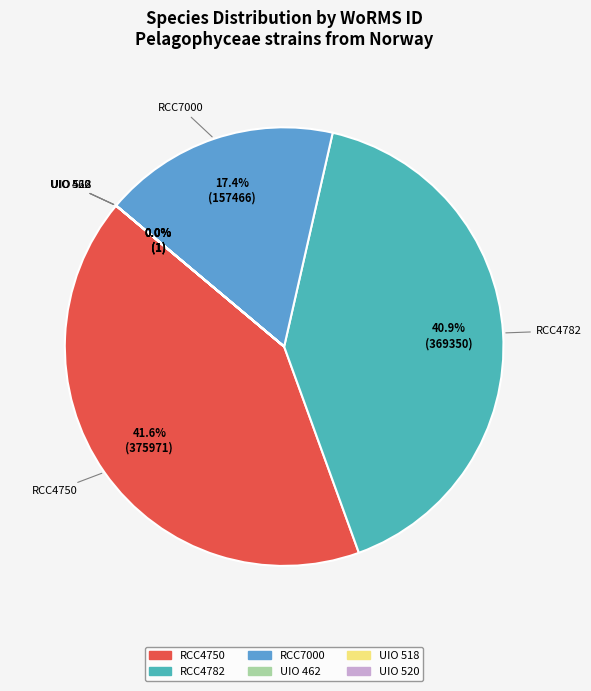

Approximately how many times larger is the value at RCC7000 compared to RCC4750?

0.4